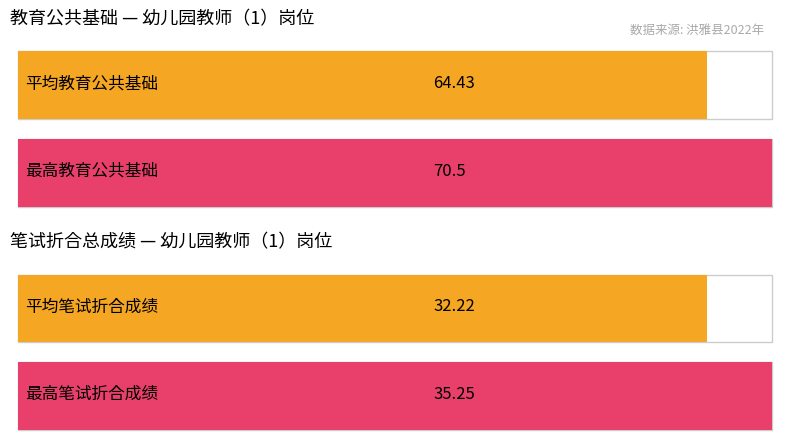

Is the value of 笔试折合总成绩 at 伍丽娜 greater than the value of 教育公共基础 at 徐源?

No